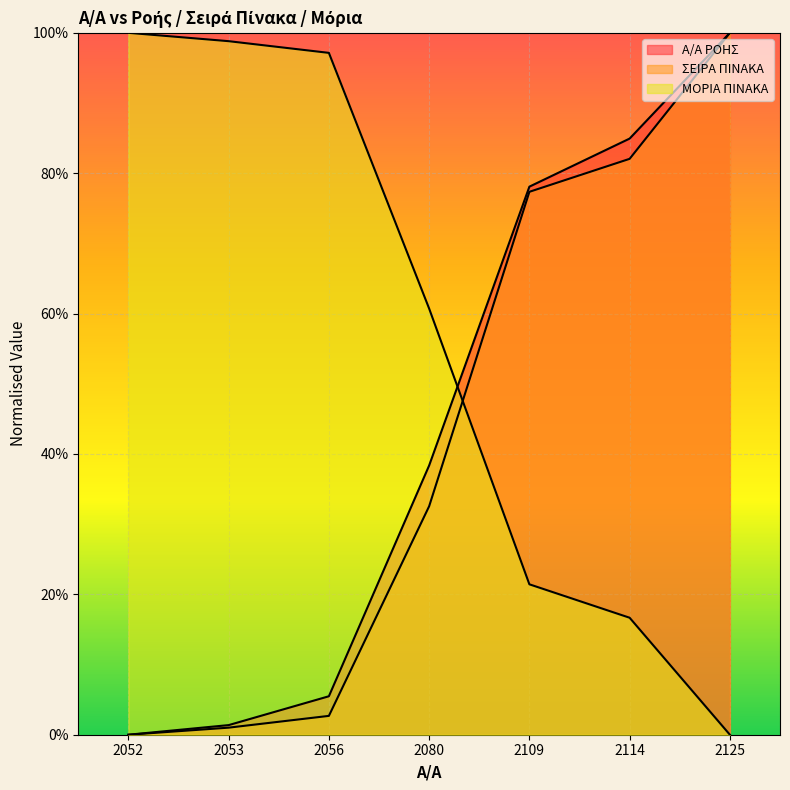

After their last crossing, which series has the higher values: ΜΟΡΙΑ ΠΙΝΑΚΑ or ΣΕΙΡΑ ΠΙΝΑΚΑ?

ΣΕΙΡΑ ΠΙΝΑΚΑ